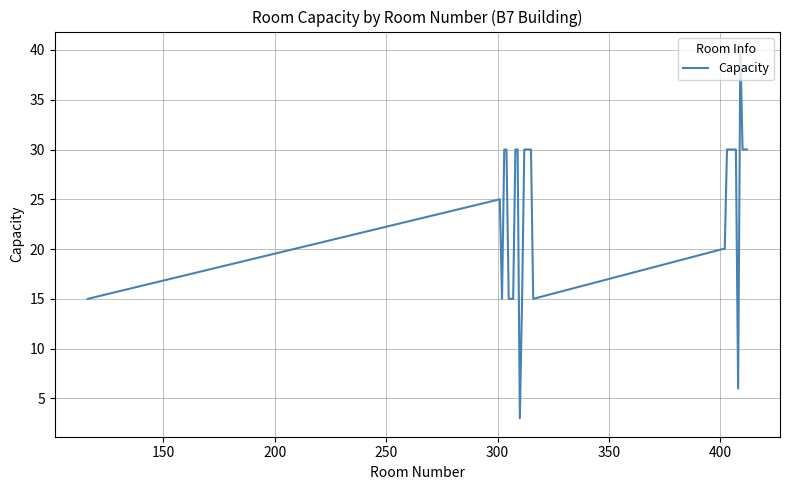

What is the difference between the maximum and minimum values?

37